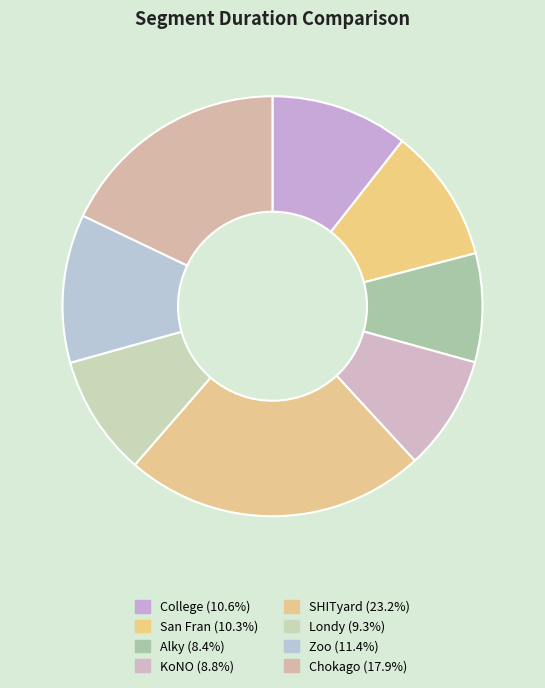

To the nearest percent, what portion does Zoo represent?

11%